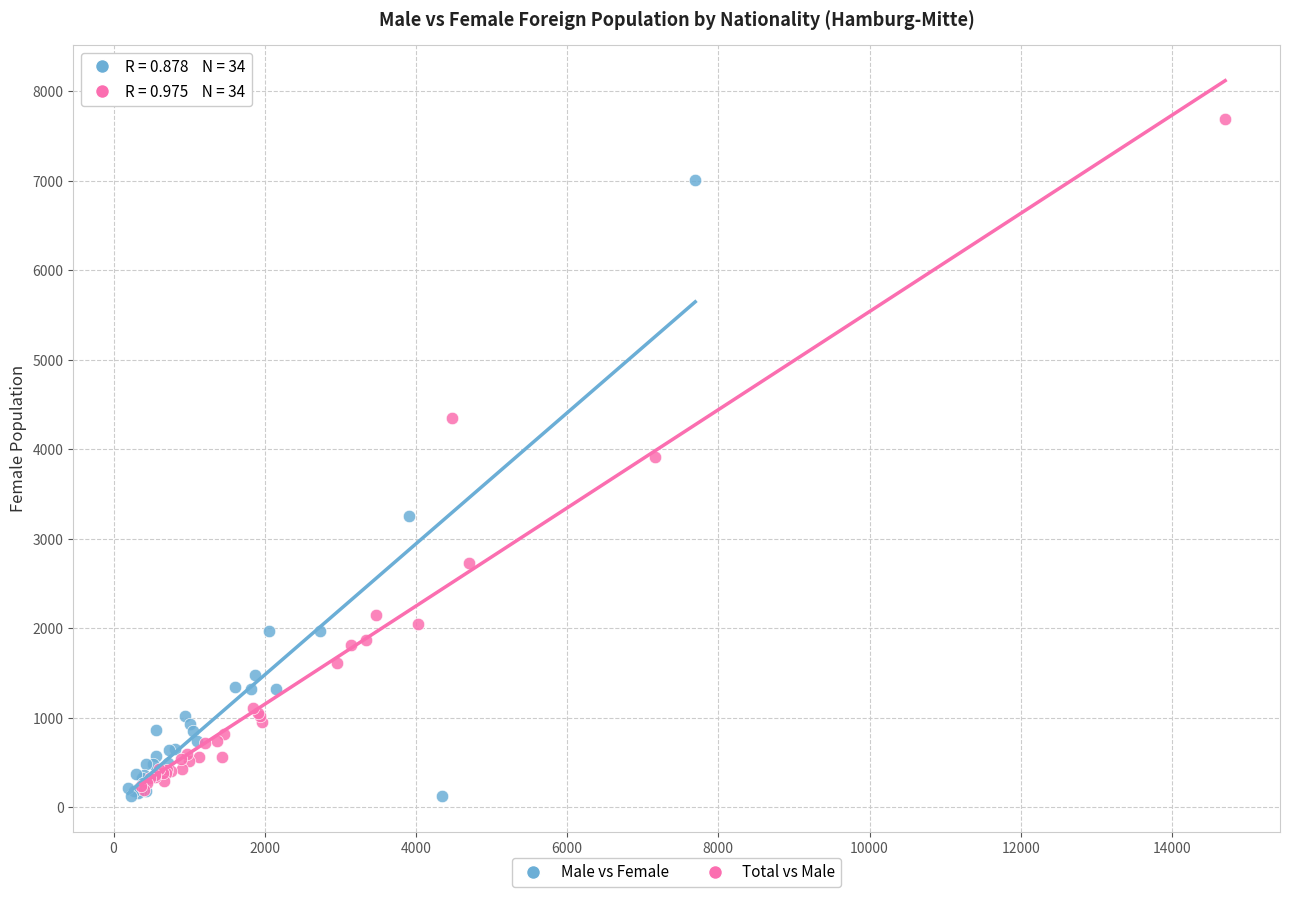

Which series reaches the maximum Y coordinate?

Total vs Male